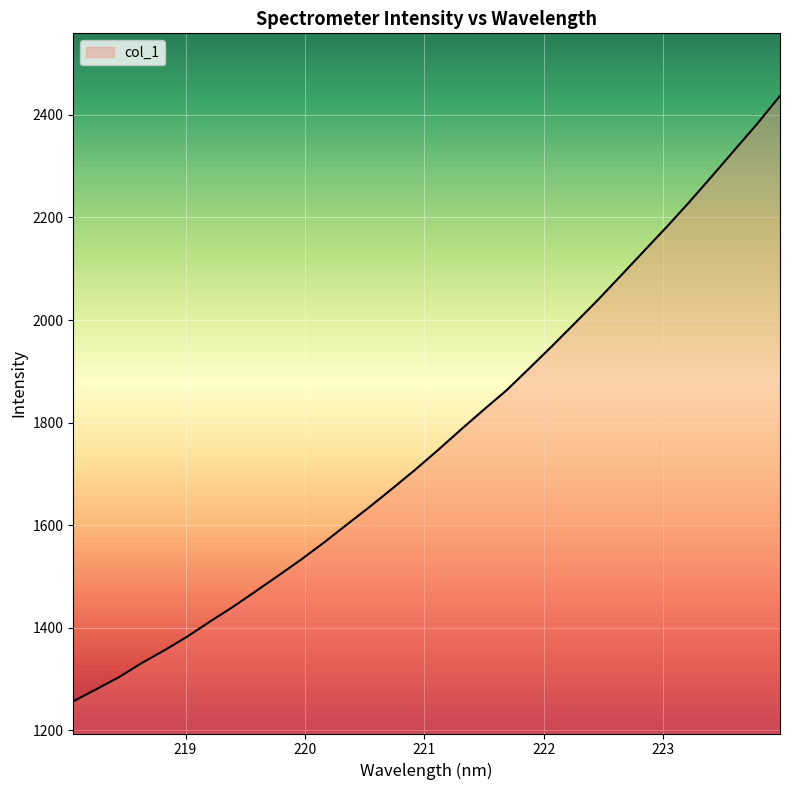

What is the difference between the maximum and minimum values?

1181.4